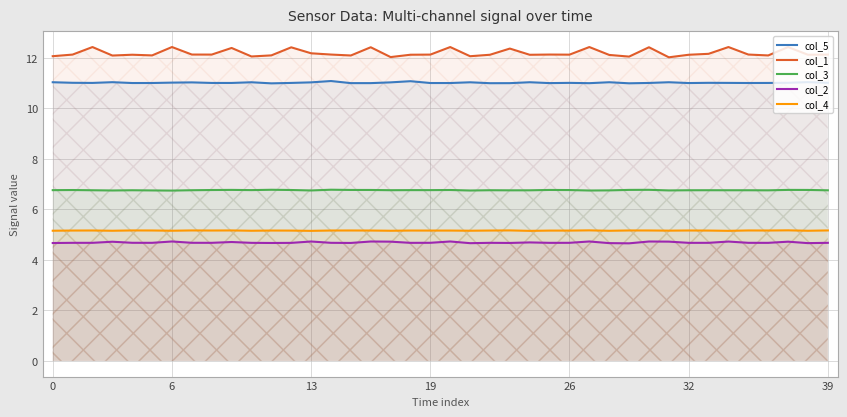

Which series changed the most between 13 and 25?

col_2